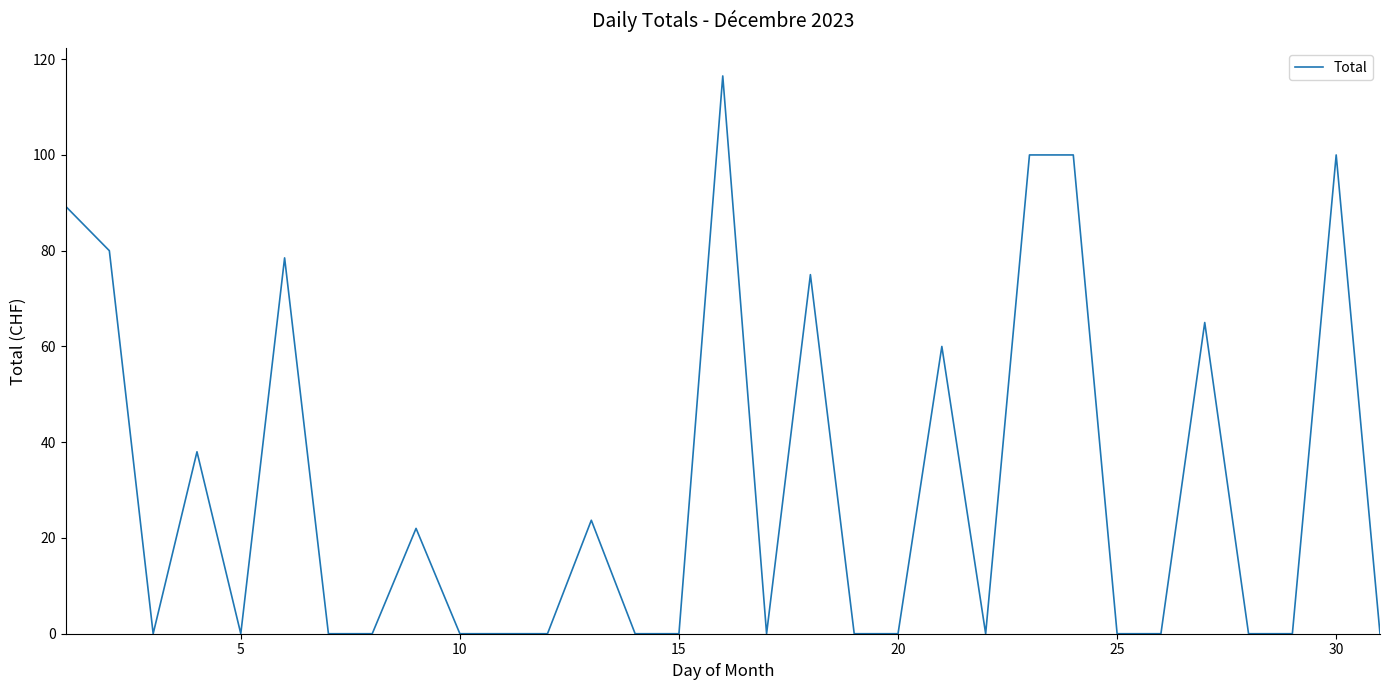

What is the difference between the maximum and minimum values?

116.5